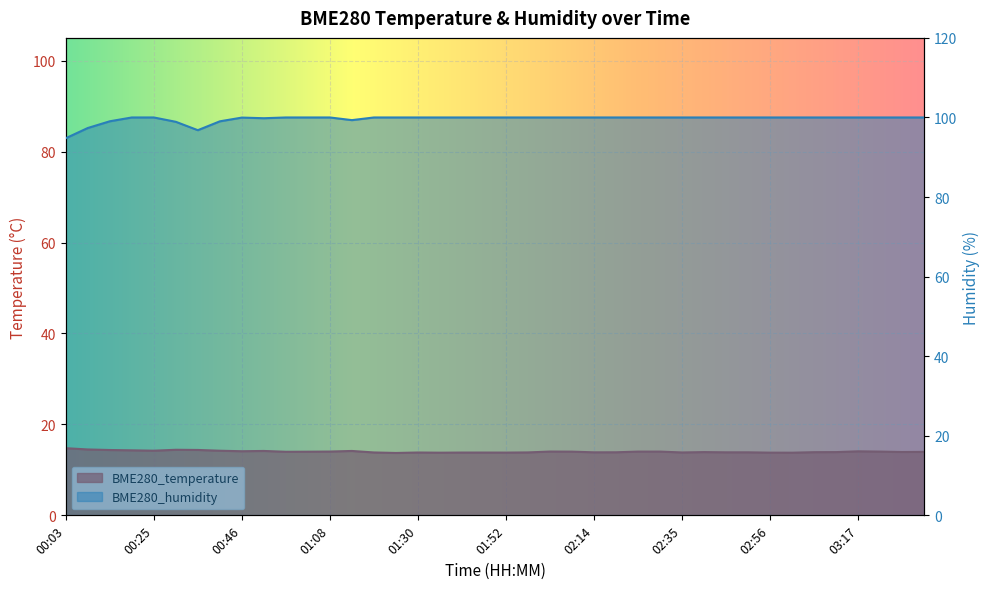

How many lines are shown in the chart?

2